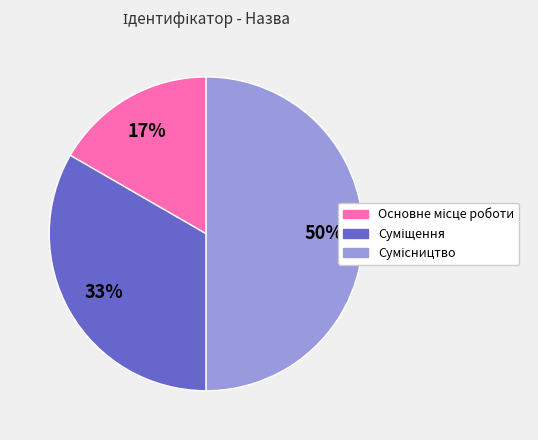

To the nearest percent, what is the average slice percentage?

33%